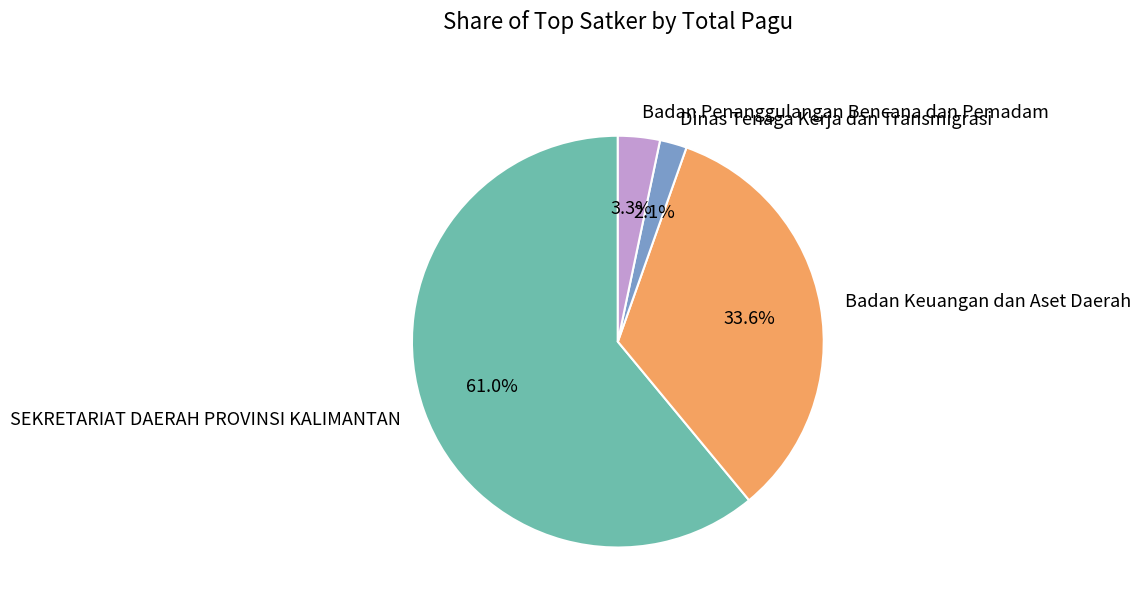

Between Badan Keuangan dan Aset Daerah and SEKRETARIAT DAERAH PROVINSI KALIMANTAN, which is larger?

SEKRETARIAT DAERAH PROVINSI KALIMANTAN